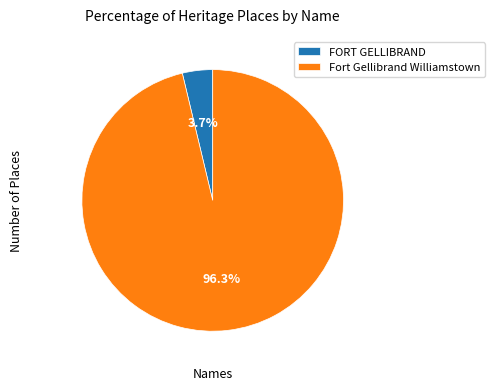

To the nearest percent, what portion does Fort Gellibrand Williamstown represent?

96%